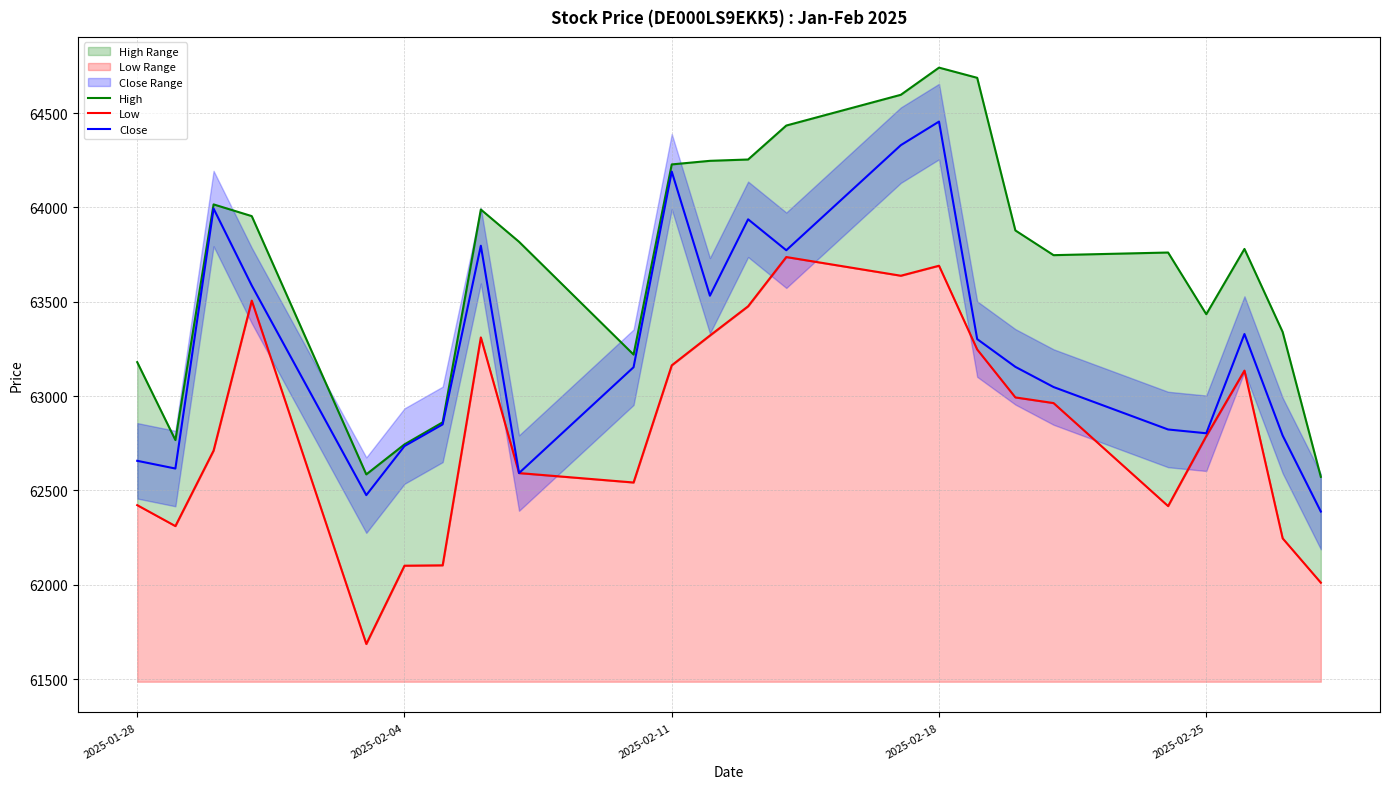

True or false: High and Low cross at least once.

False